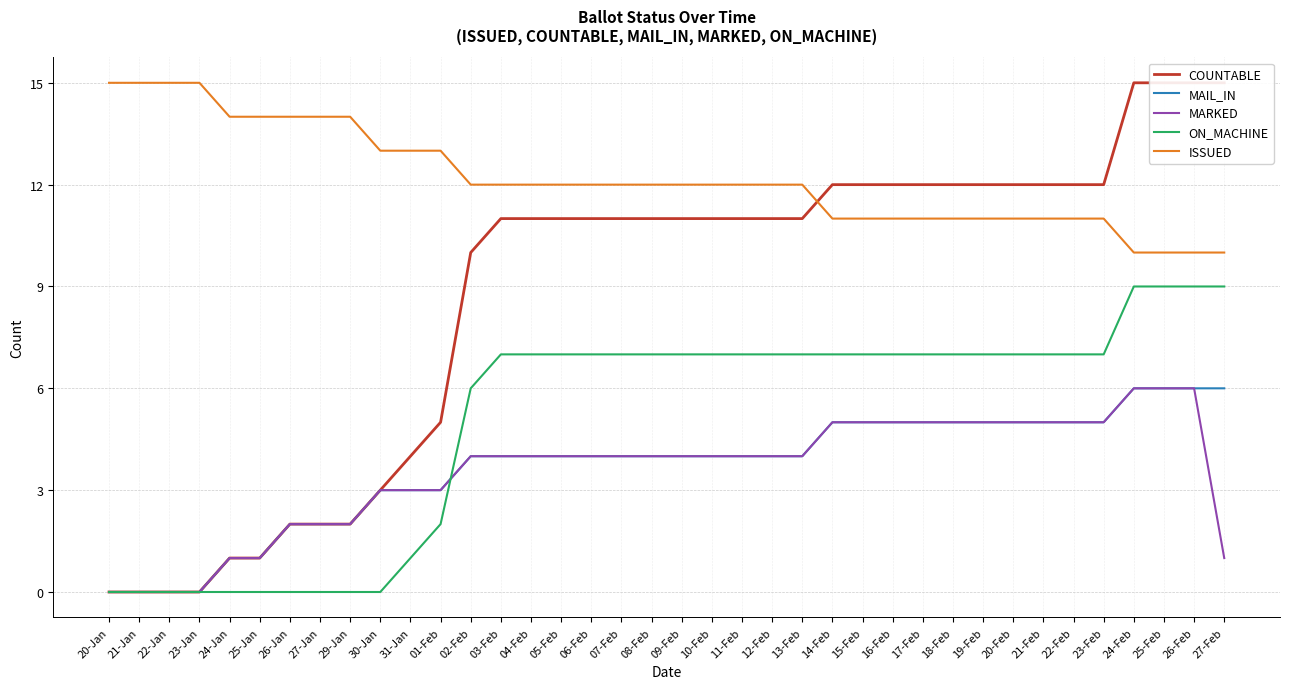

True or false: COUNTABLE has more than 1 interior local peaks.

False